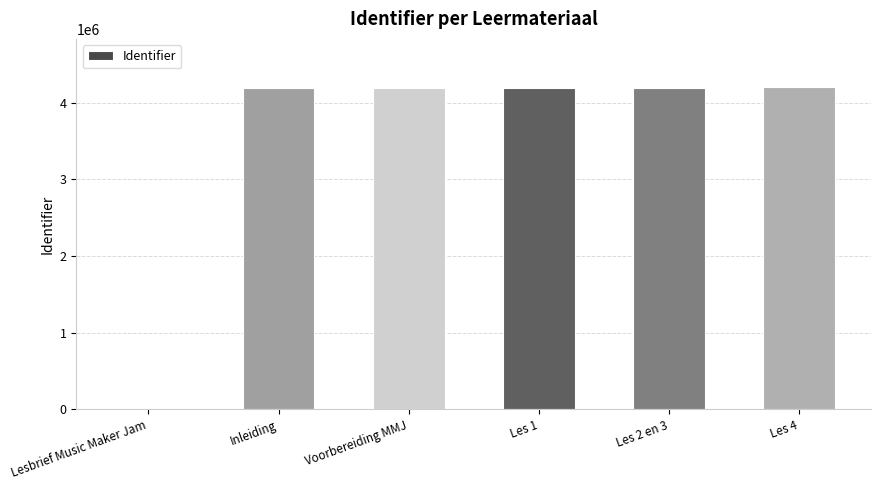

What is the sum of the values at Lesbrief Music Maker Jam and Voorbereiding MMJ?

4186389